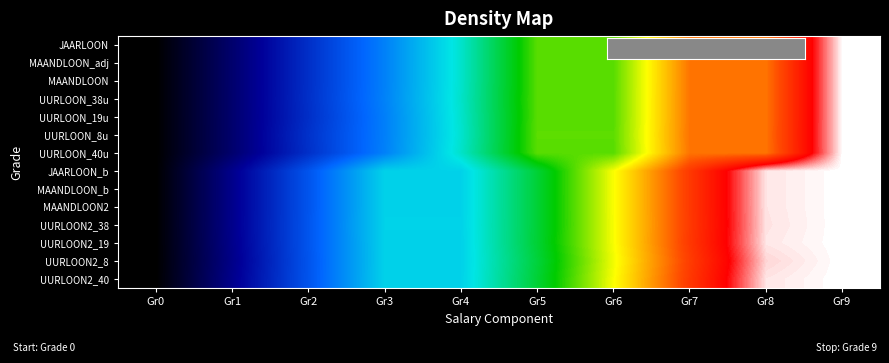

How many categories are shown in the chart?

10